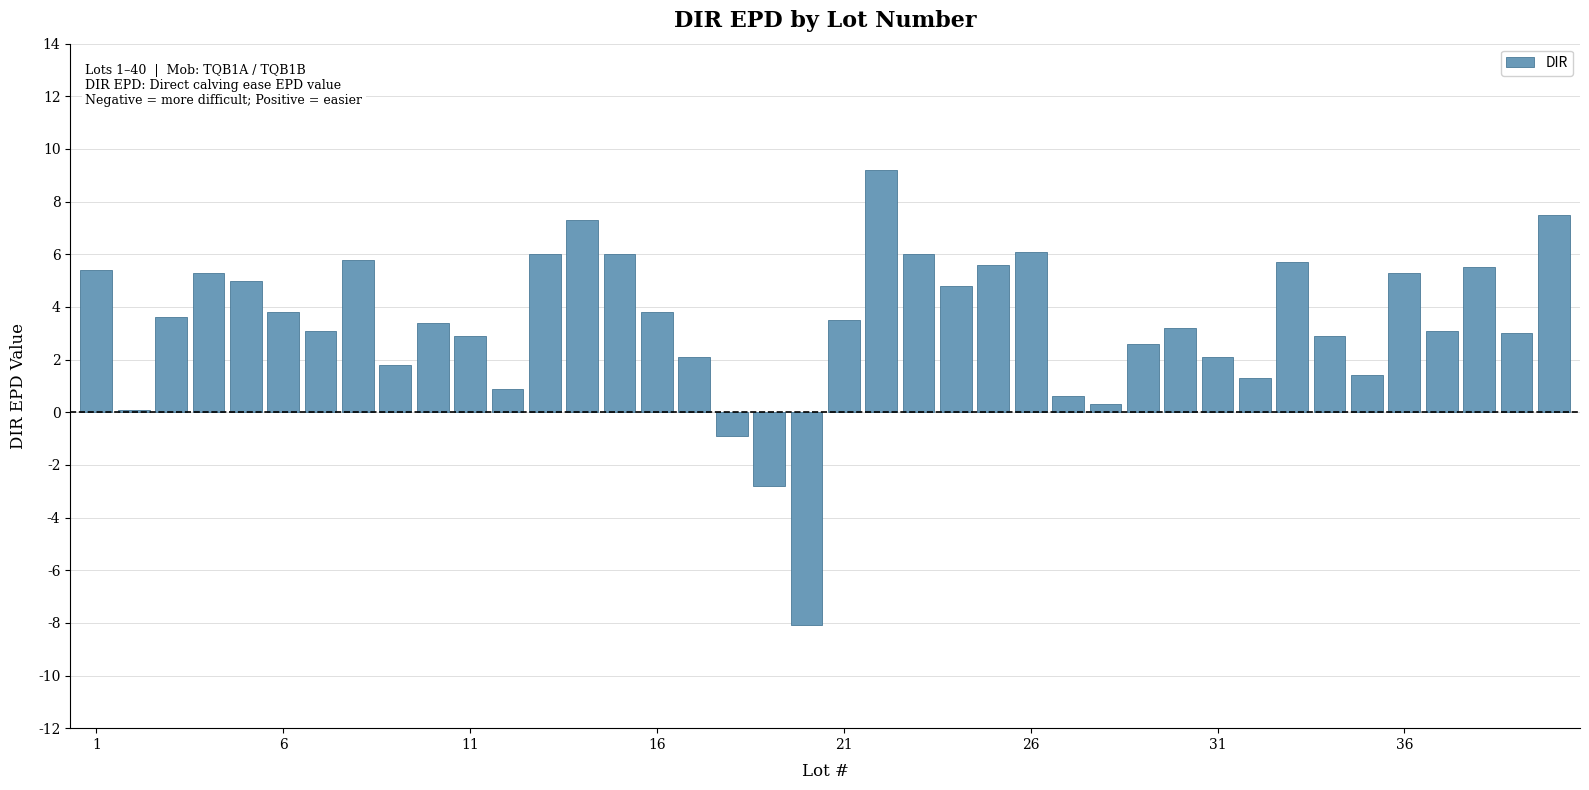

What is the value of the 20th bar from the left?

-8.1